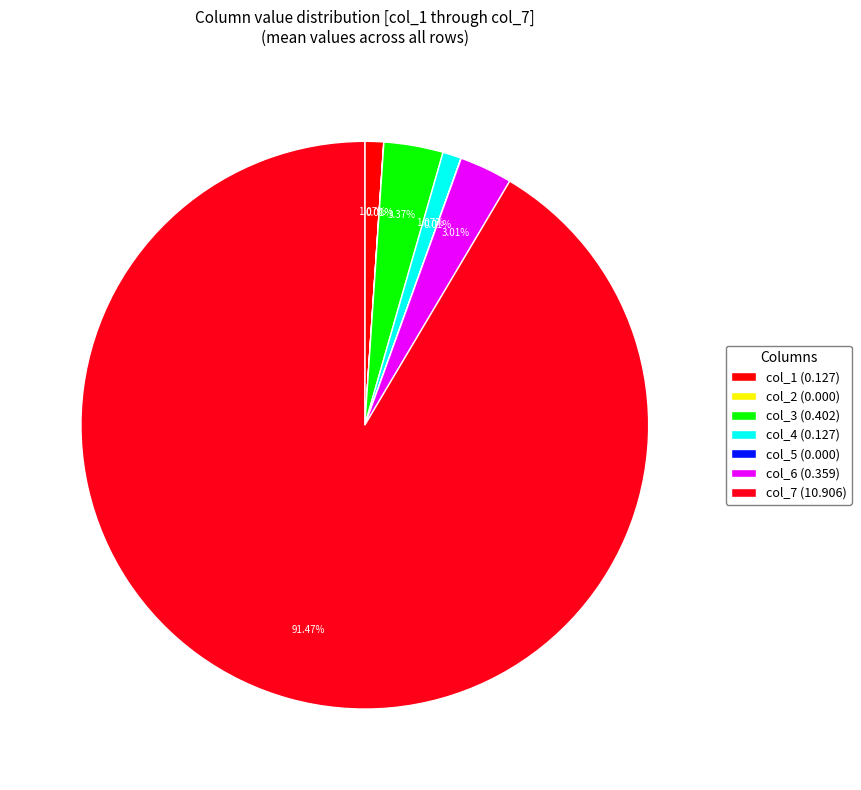

To the nearest percent, what is the average slice percentage?

14%